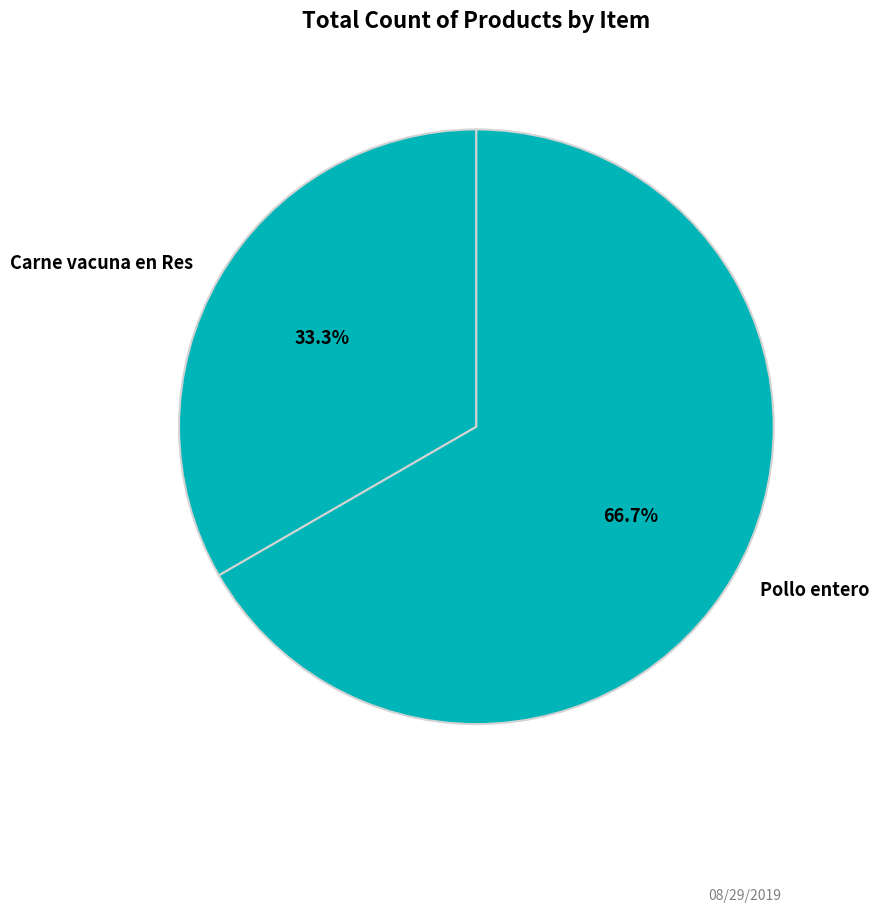

The Carne vacuna en Res slice represents 42% of the pie. True or false?

False